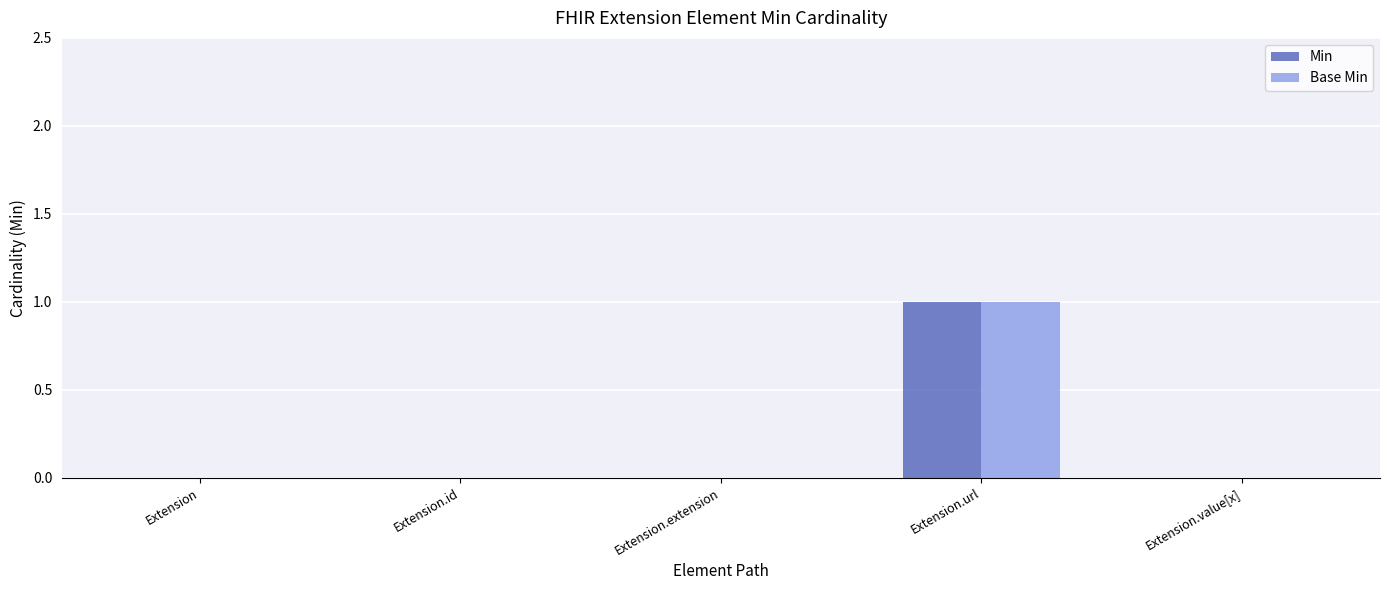

The value of Base Min at Extension.url is 1. True or false?

True